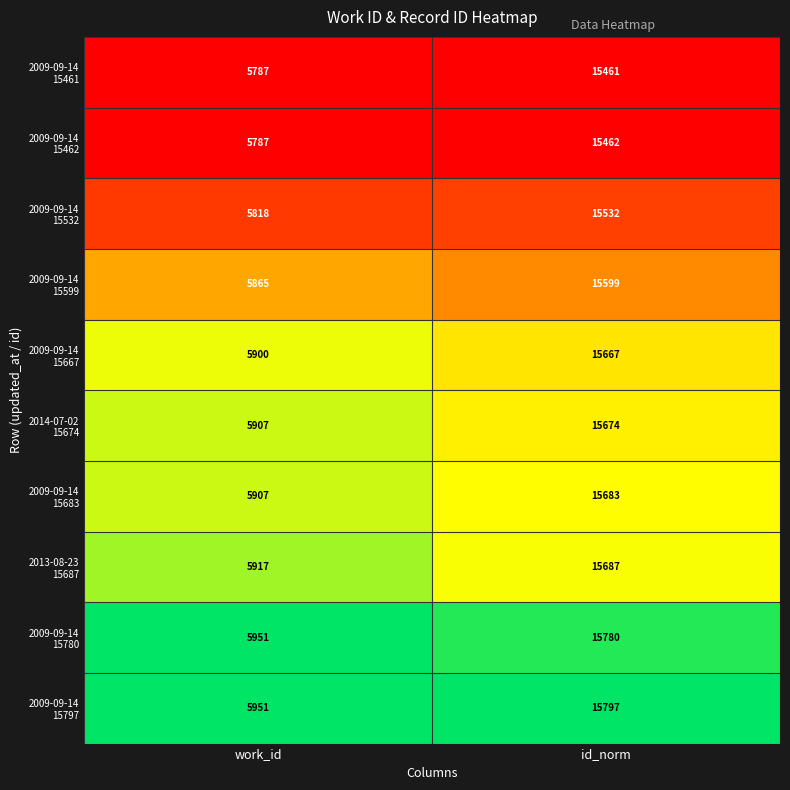

At which category does the chart reach its peak across all series?

id_norm